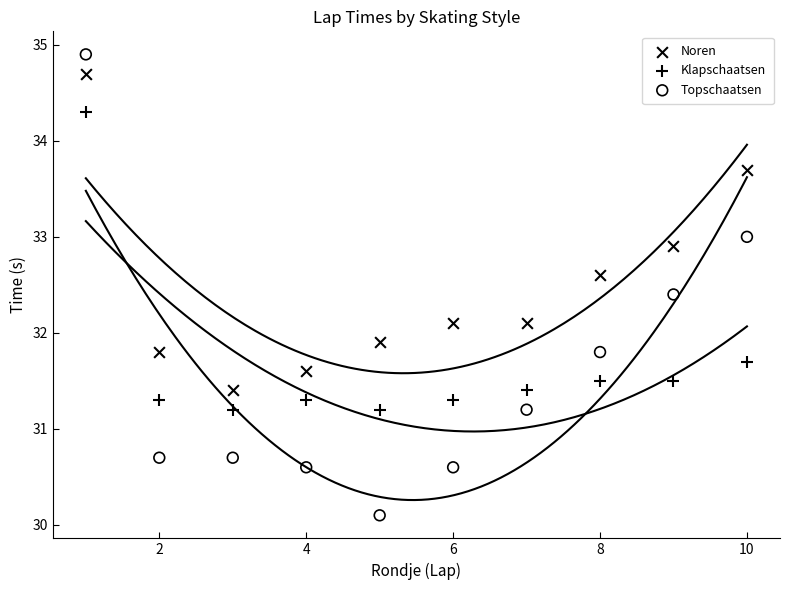

Which series has the widest spread of Y values?

Topschaatsen